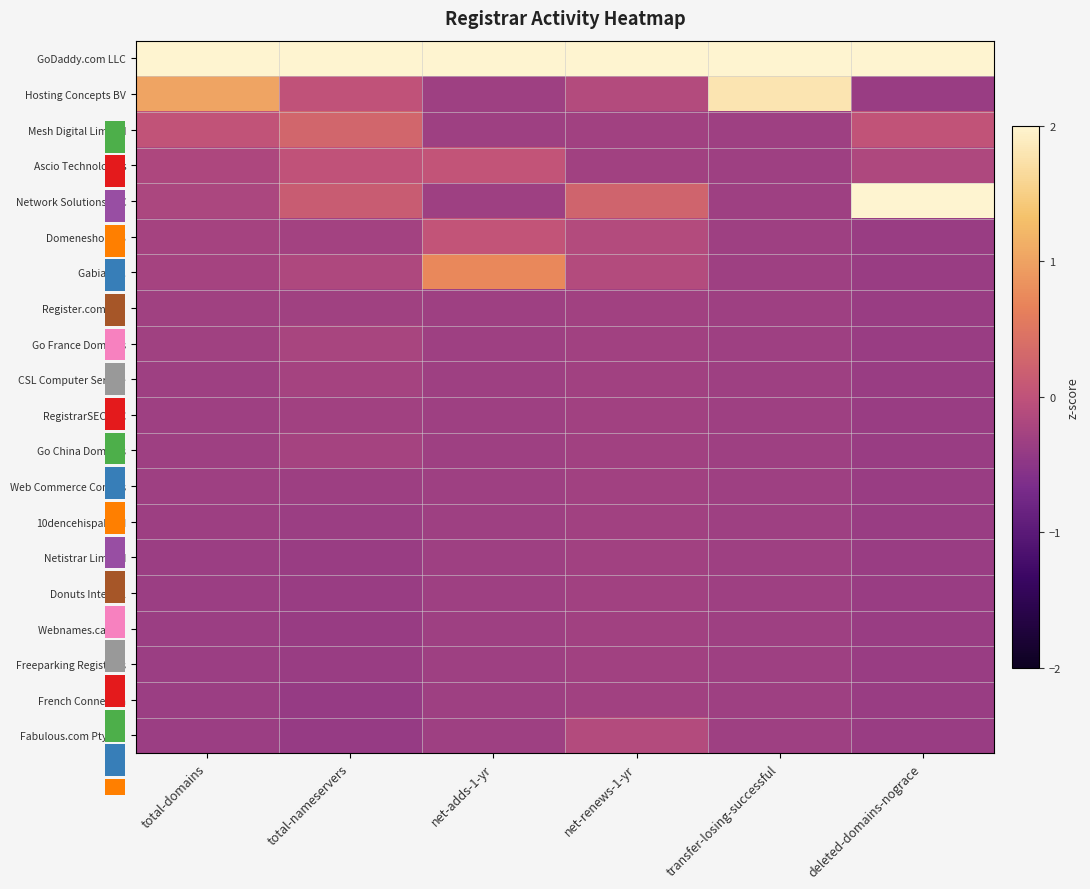

At transfer-losing-successful, list the series in order from smallest to largest.

Mesh Digital Limited, Ascio Technologies, Network Solutions LLC, Domeneshop AS, Gabia Inc., Register.com Inc., Go France Domains, CSL Computer Service, RegistrarSEC LLC, Go China Domains, Web Commerce Comms, 10dencehispahard, Netistrar Limited, Donuts Internal, Webnames.ca Inc., Freeparking Registrars, French Connexion, Fabulous.com Pty Ltd, Hosting Concepts BV, GoDaddy.com LLC